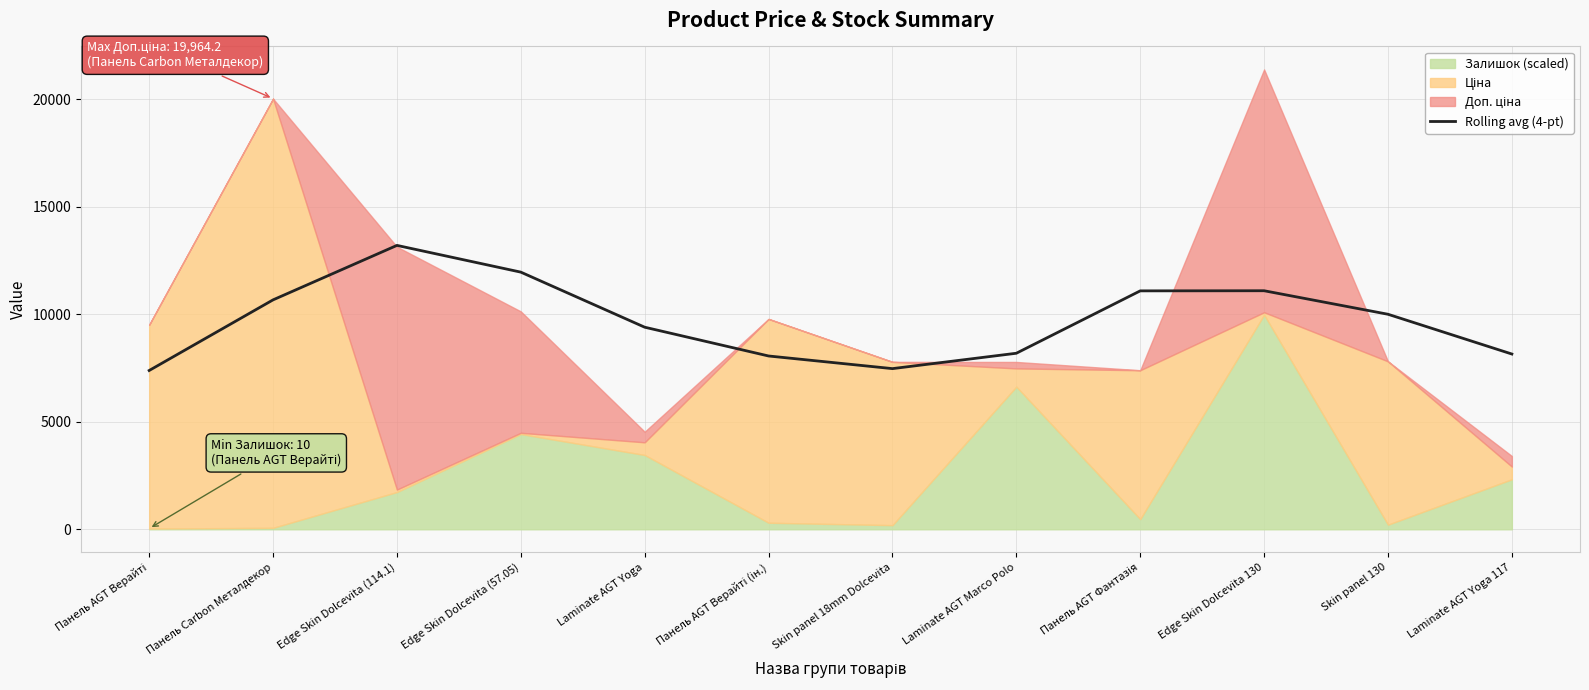

What is the minimum value for Rolling avg (4-pt)?

7386.8